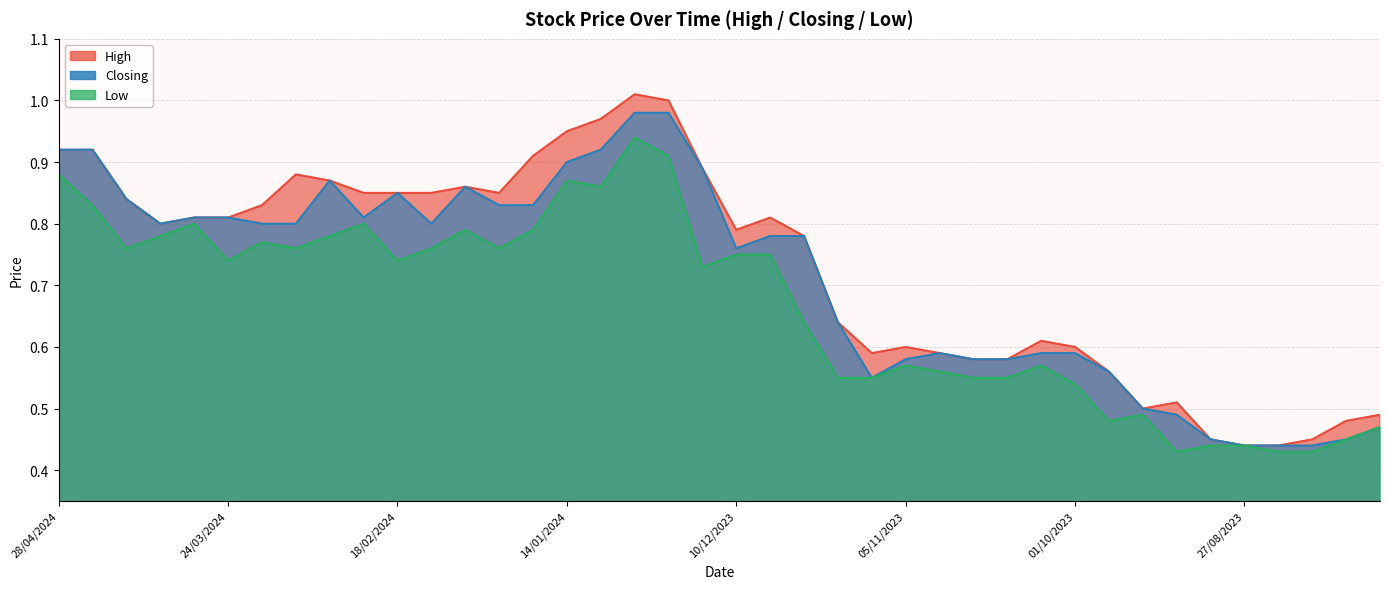

What is the sum of the High values at 03/09/2023 and 17/09/2023?

0.9